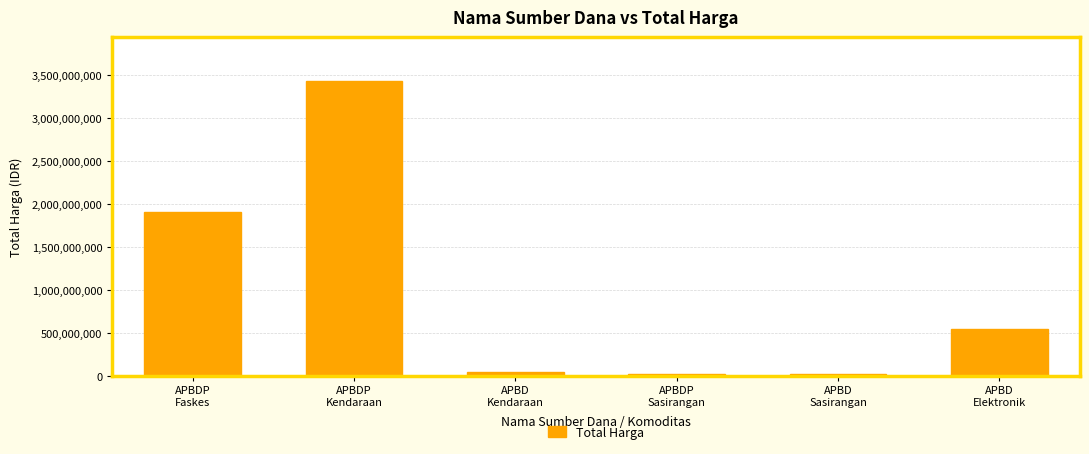

What is the maximum value shown in the chart?

3429562200